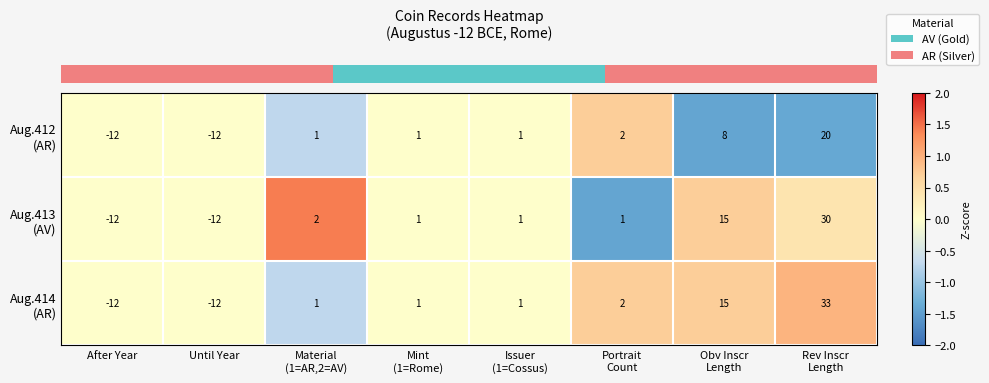

What is the maximum value shown in the chart?

33